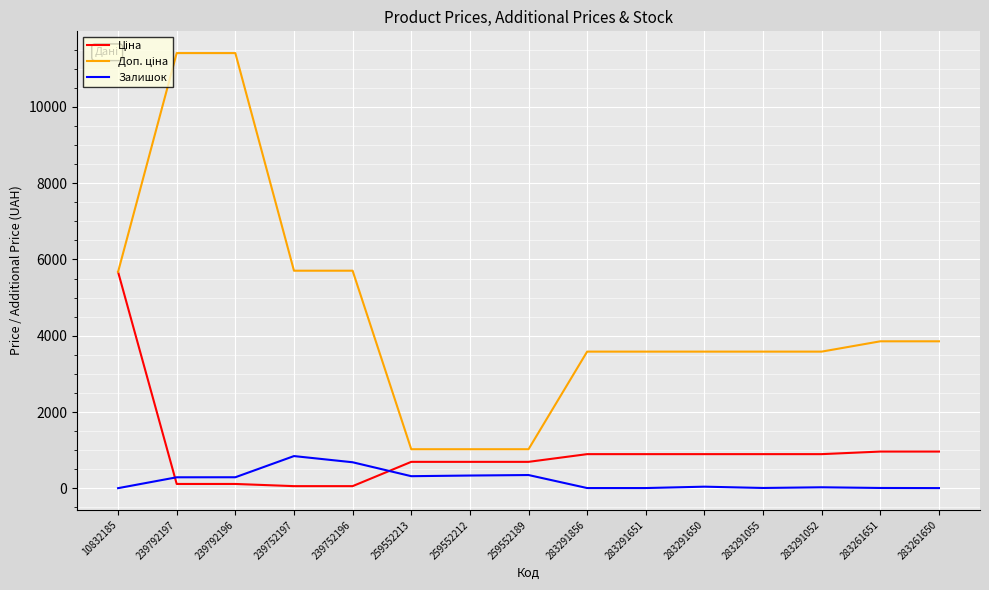

What is the total value across all series at 283291650?

4522.5